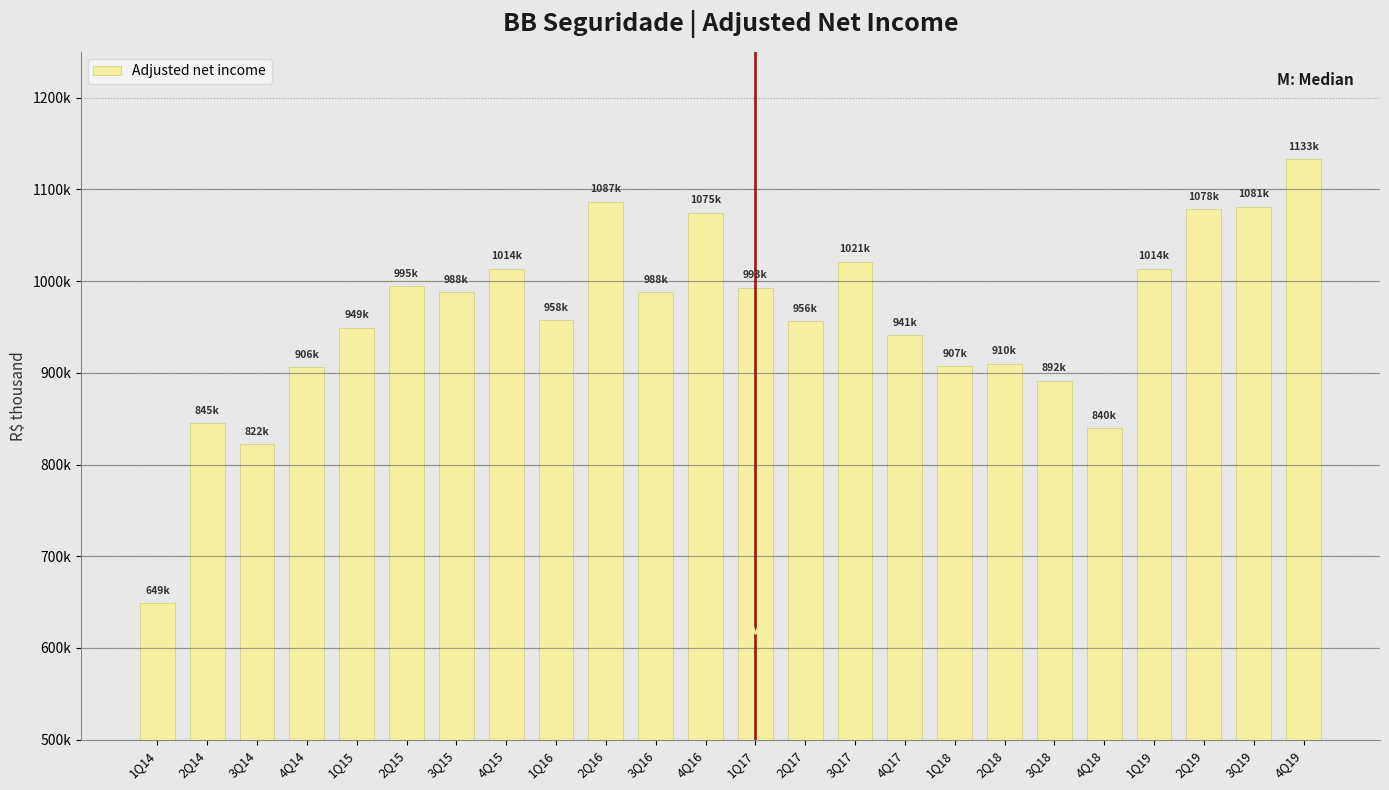

Is it true that the value at 3Q17 is 1778261?

False